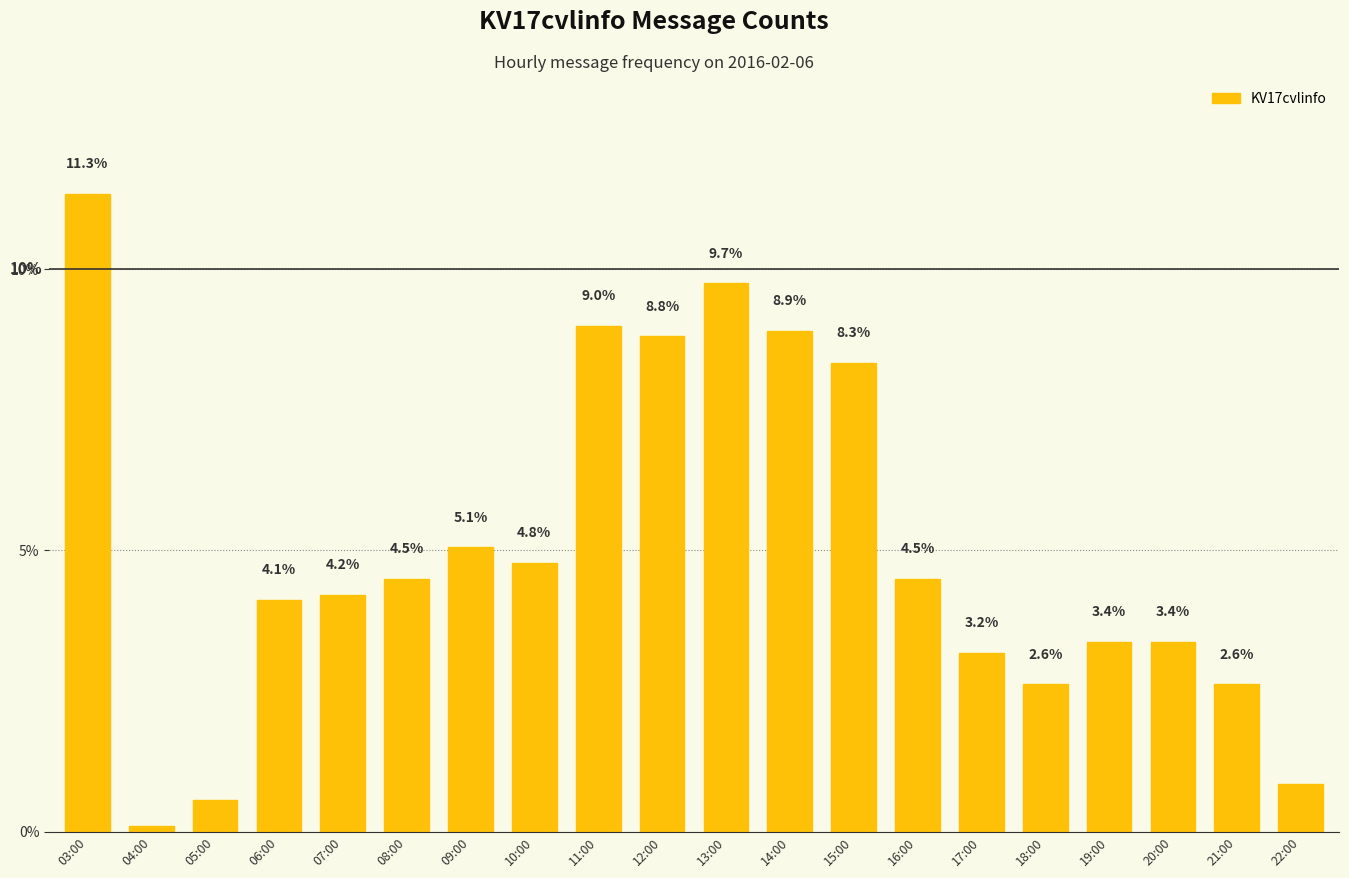

What is the average value?

5.0